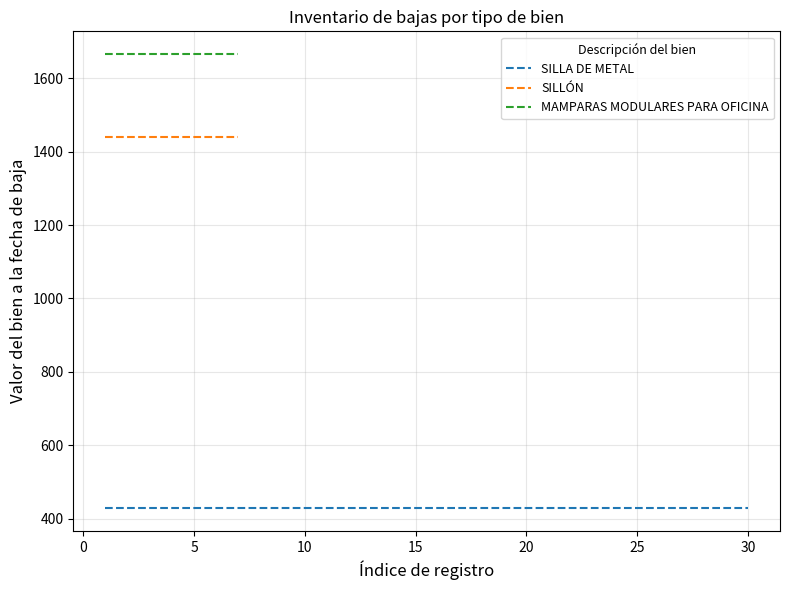

True or false: SILLÓN and MAMPARAS MODULARES PARA OFICINA intersect in this chart.

False